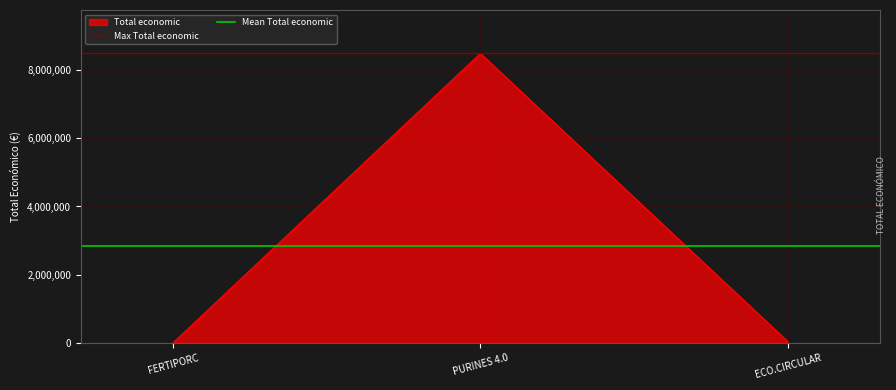

At which label is Total economic closest to 4244999?

ECO.CIRCULAR